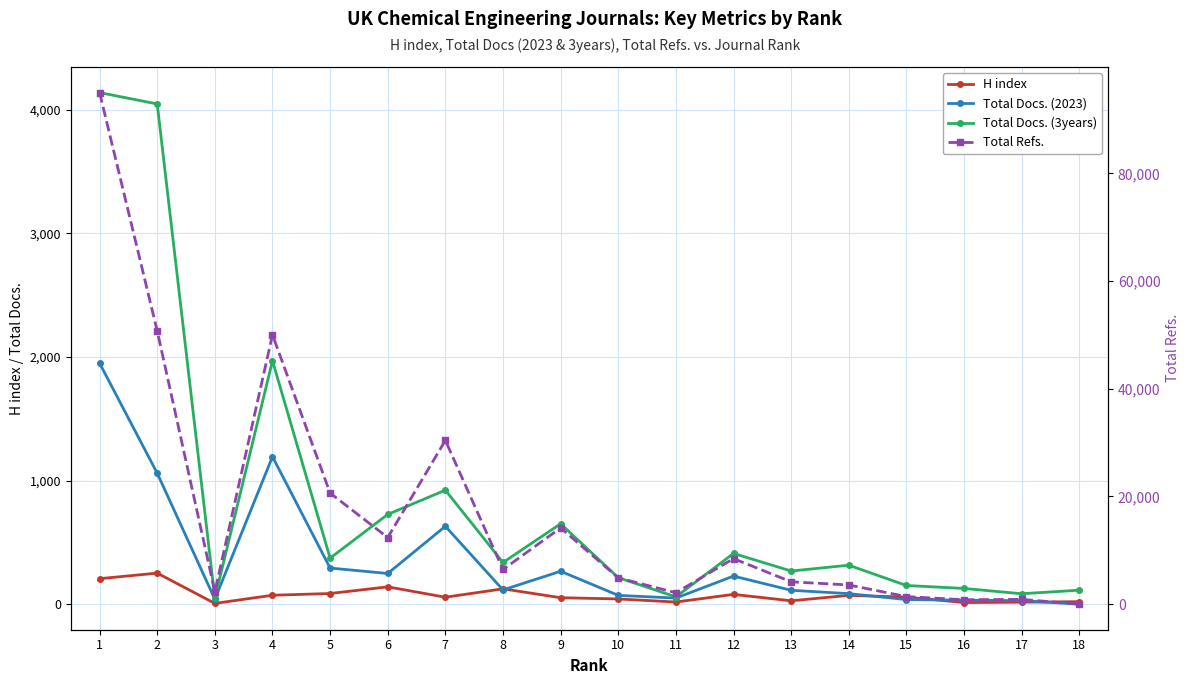

What is the difference between the maximum and minimum values in the H index series?

245